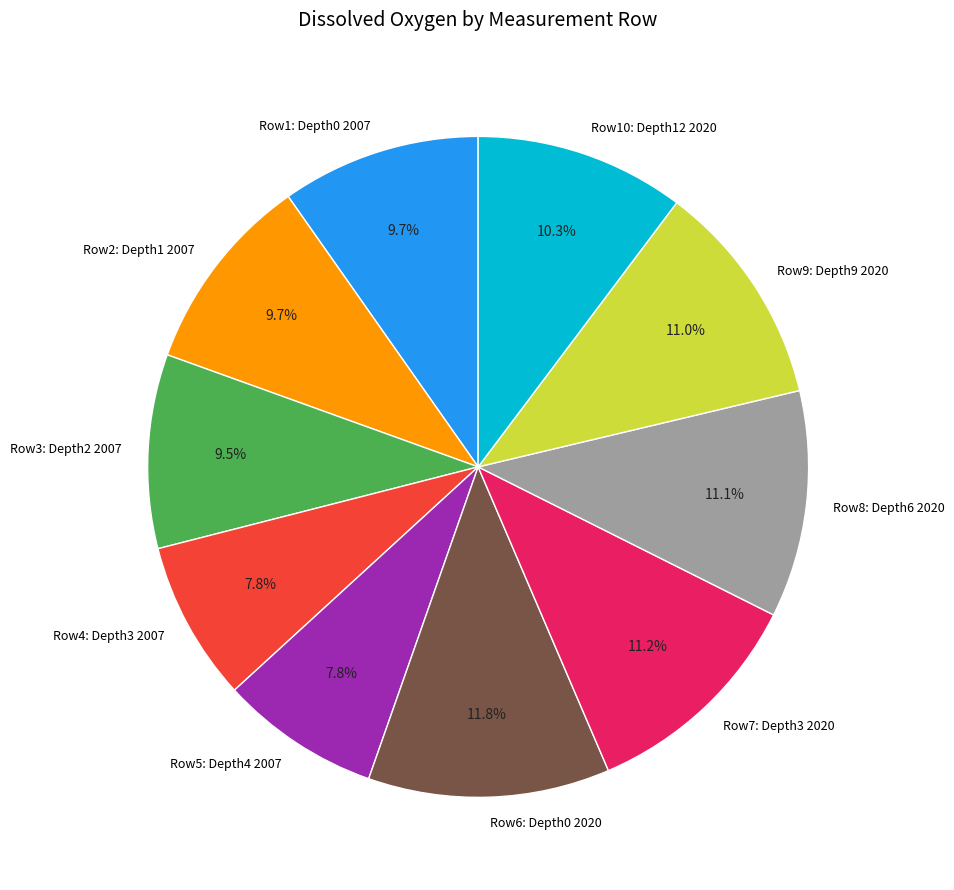

Which slice is the largest?

Row6: Depth0 2020